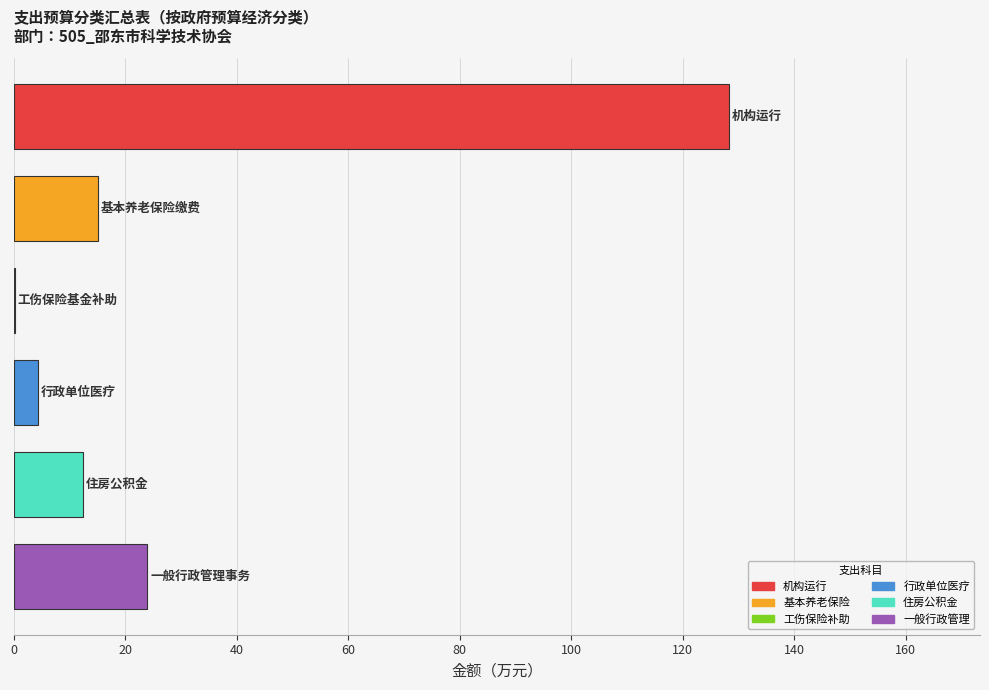

What is the sum of all values?

184.5